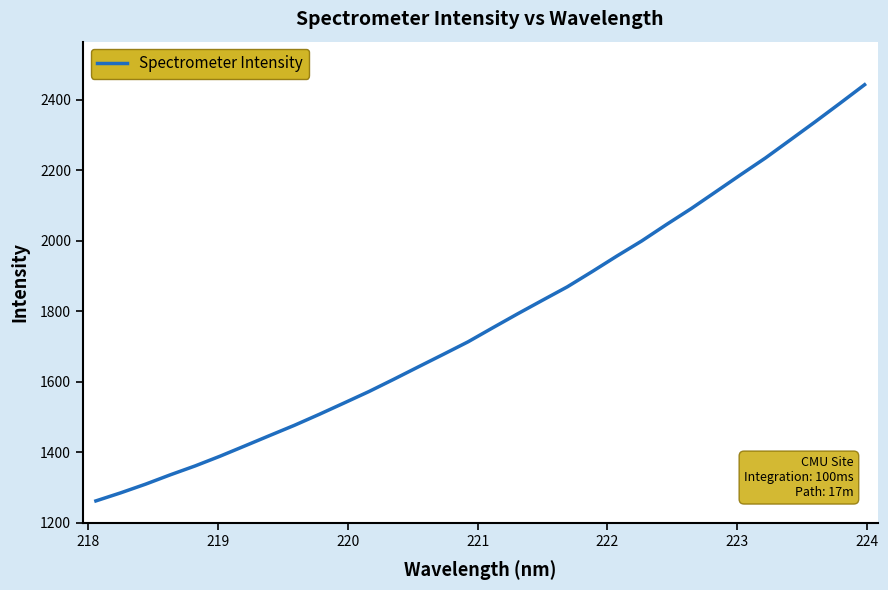

What is the smallest value displayed?

1261.6